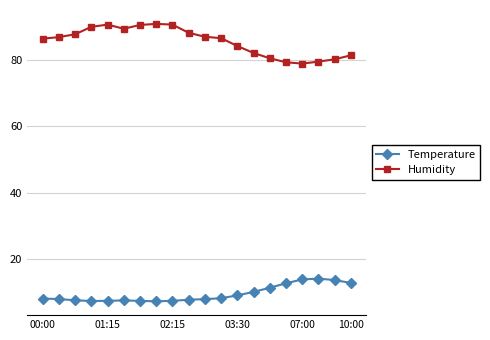

What is the minimum value shown in the chart?

7.4